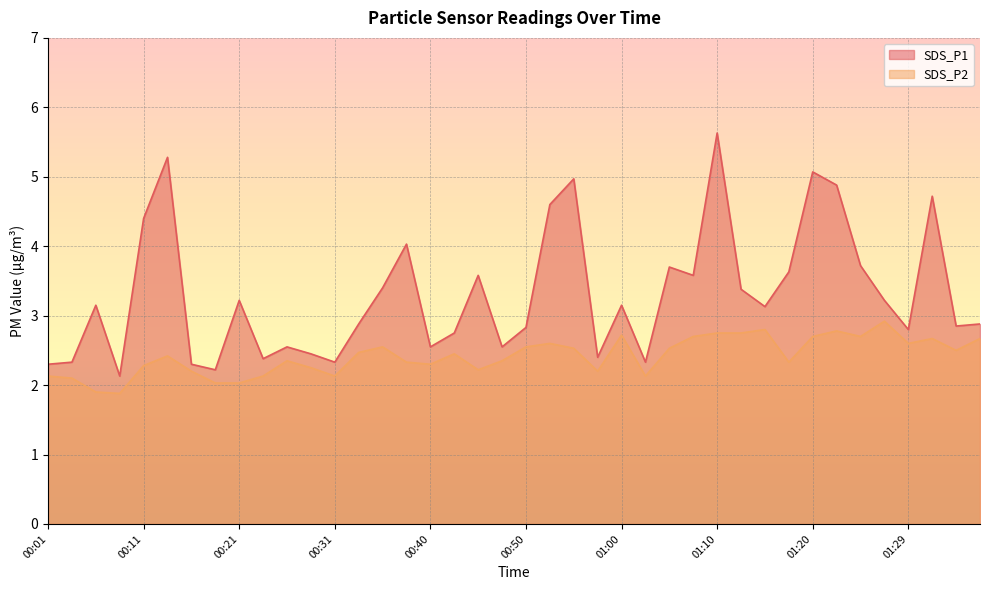

Rank the series by their maximum value, from highest to lowest.

SDS_P1, SDS_P2